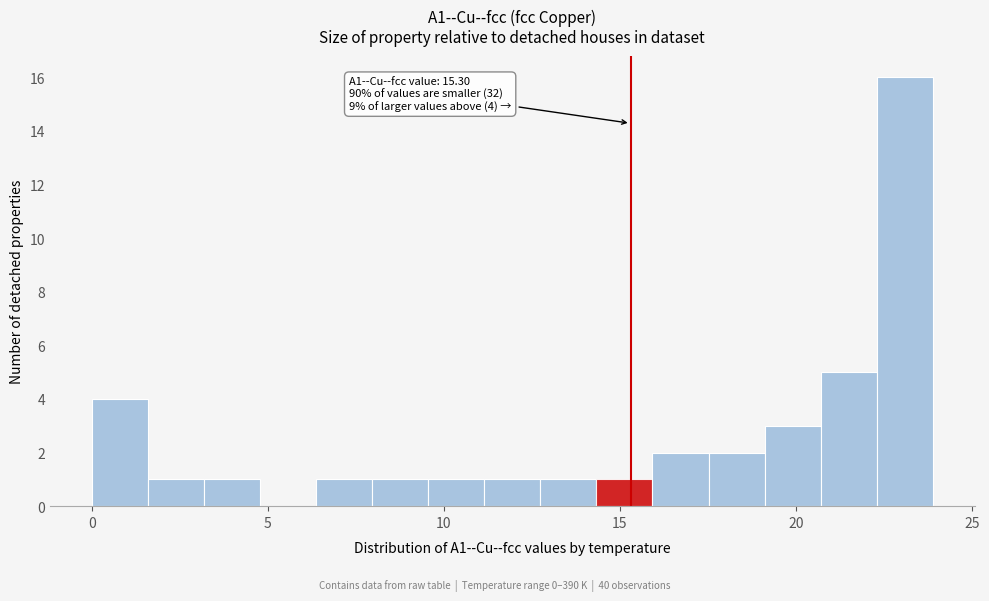

Read against the x-axis, roughly where is the centre of the tallest bar?

23.0